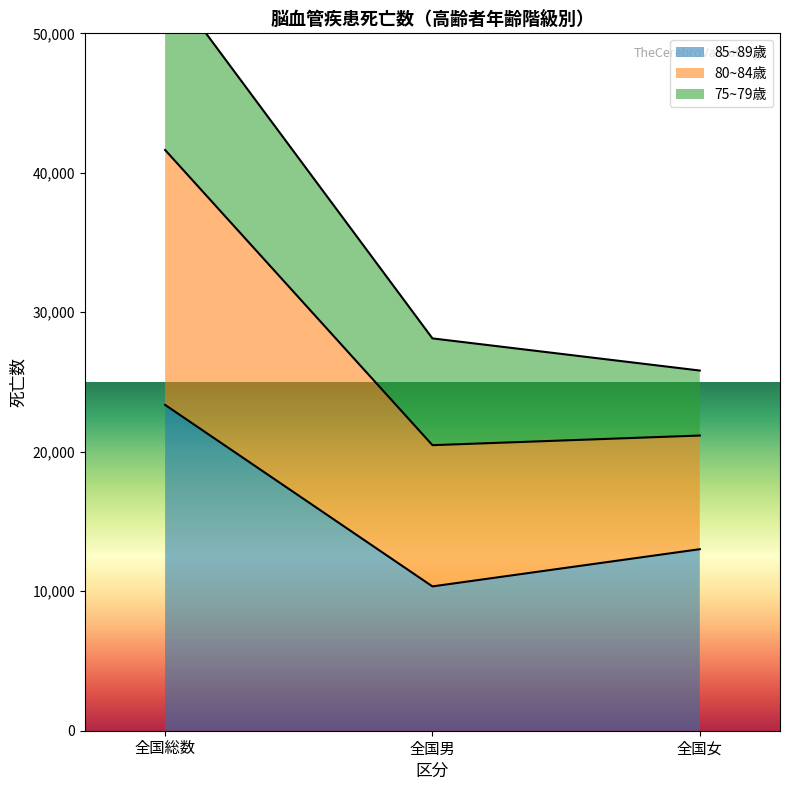

What is the value of the 85~89歳 point at the 1st from the left?

23362